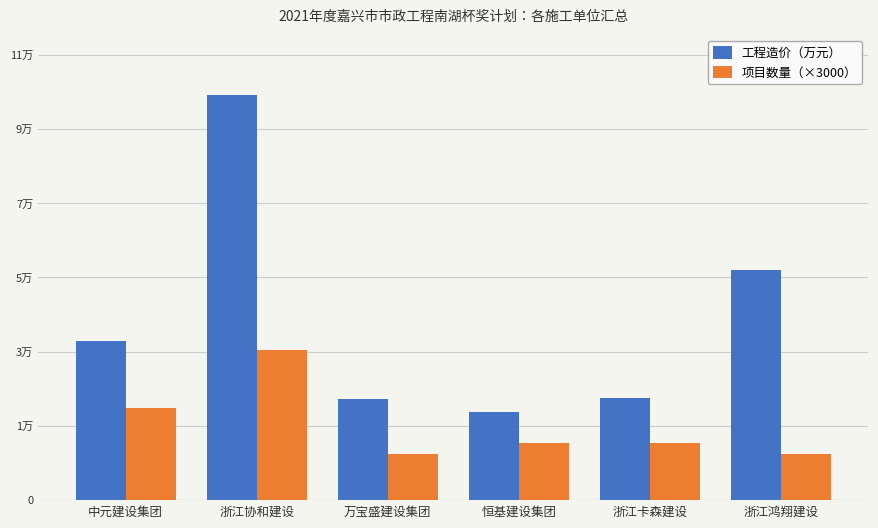

What are all the series names shown in the legend?

工程造价（万元）, 项目数量（×3000）